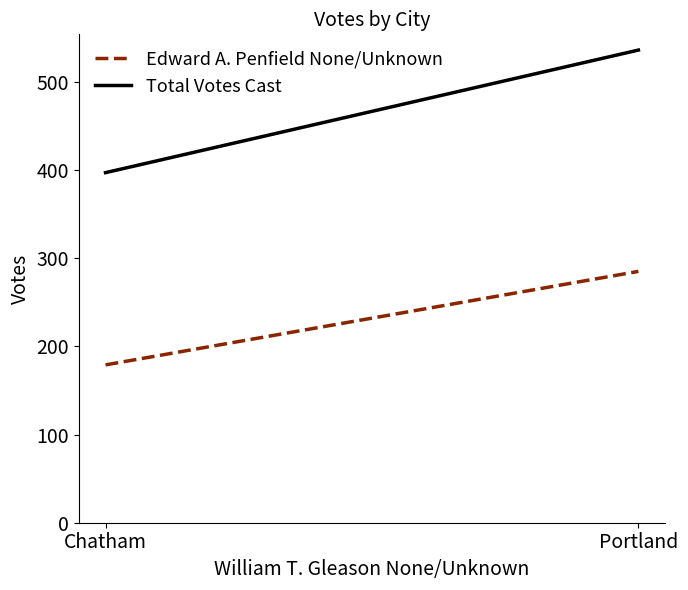

Does the chart display data point markers on the line(s)?

No